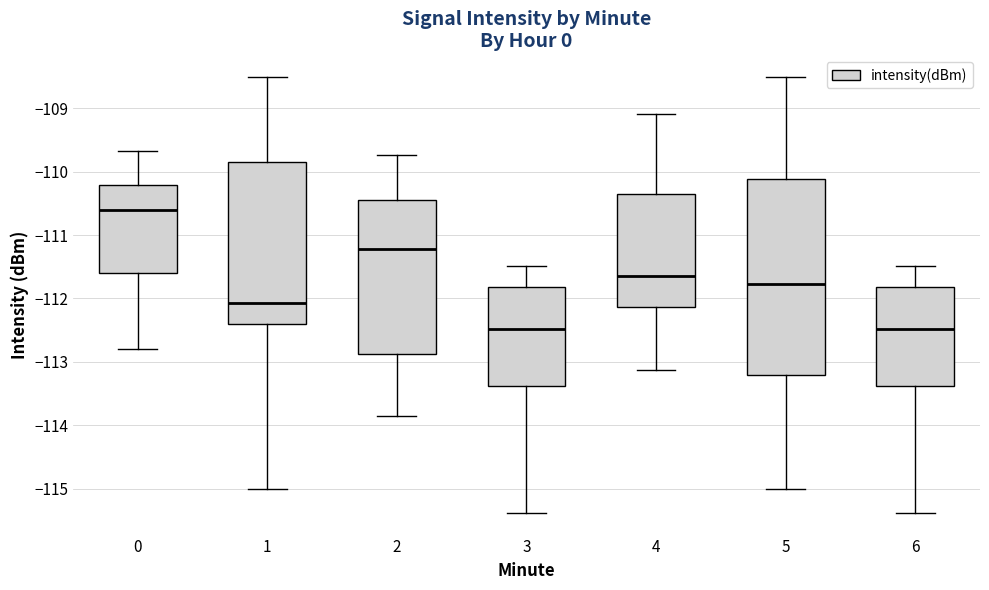

Where is the upper edge of the box at x = 0 on the y-axis? The values are not printed on the chart, so give them approximately, as read against the axis.

-110.2